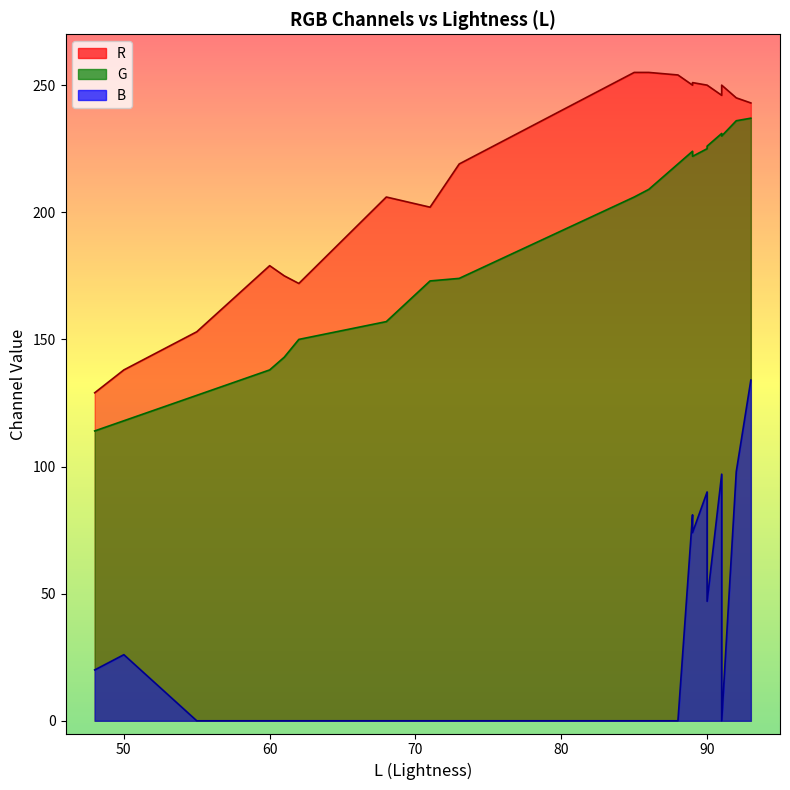

Which series has the widest spread of values?

B